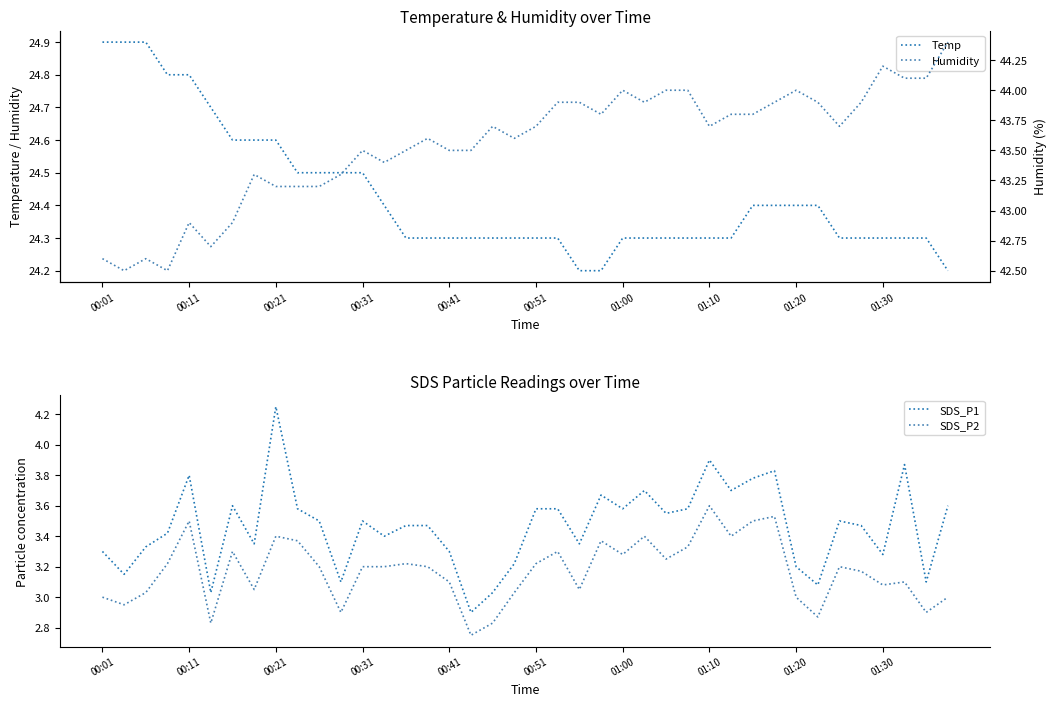

The value of SDS_P1 at 22 is 3.4. True or false?

True